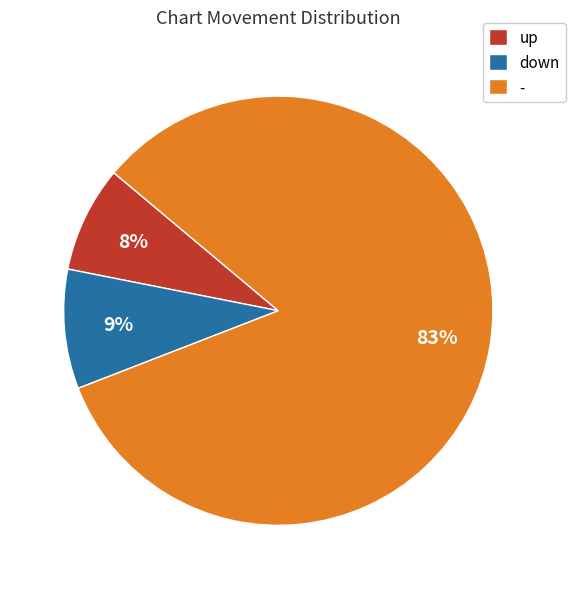

True or false: - accounts for 94% of the total.

False